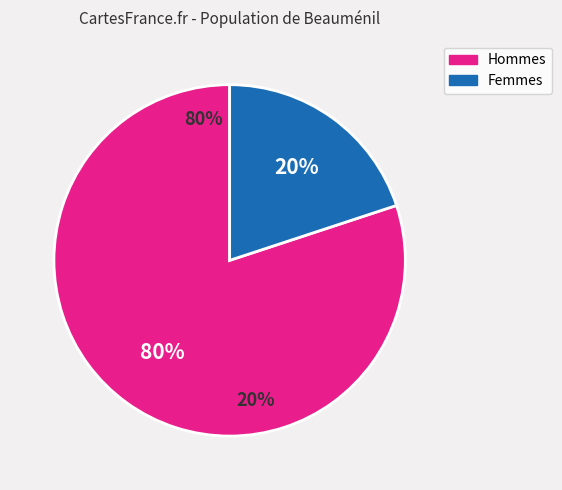

Does pct75 account for over 50% of the chart?

No